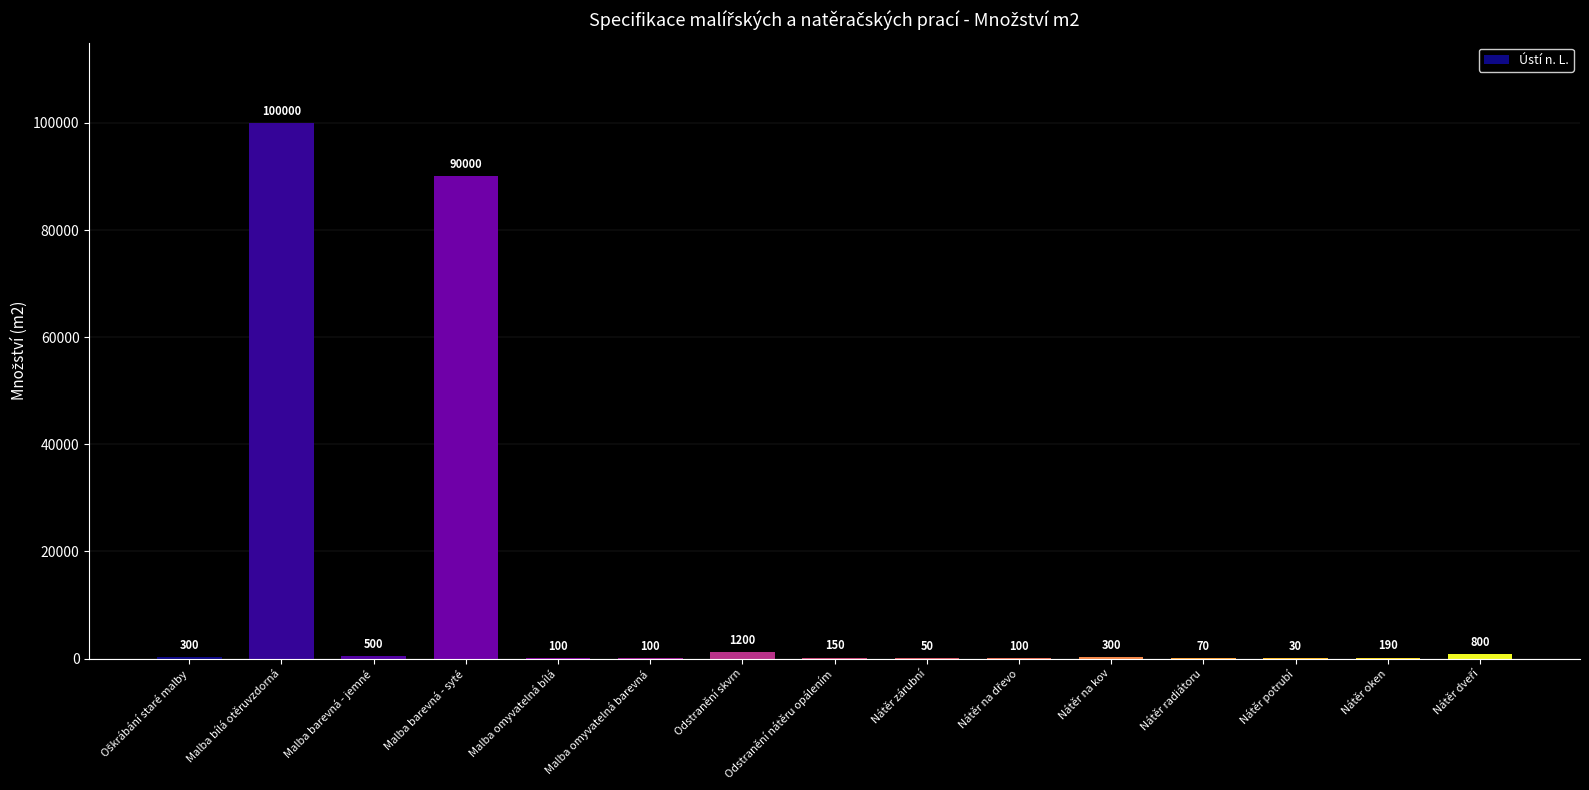

What is the ratio of the value at Nátěr na kov to the value at Nátěr oken?

1.6